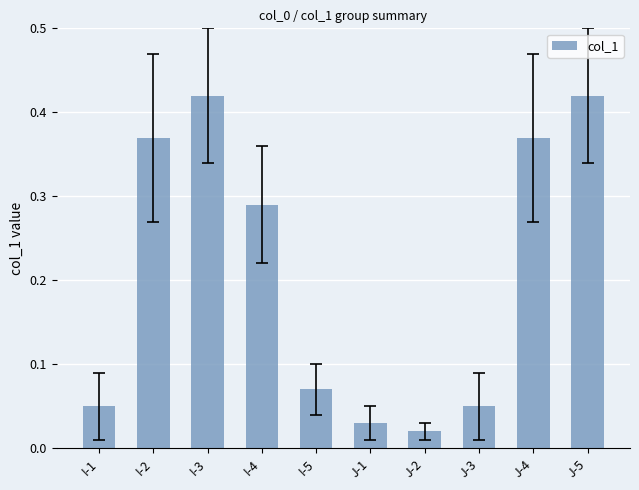

At which label is the value closest to 0?

J-2